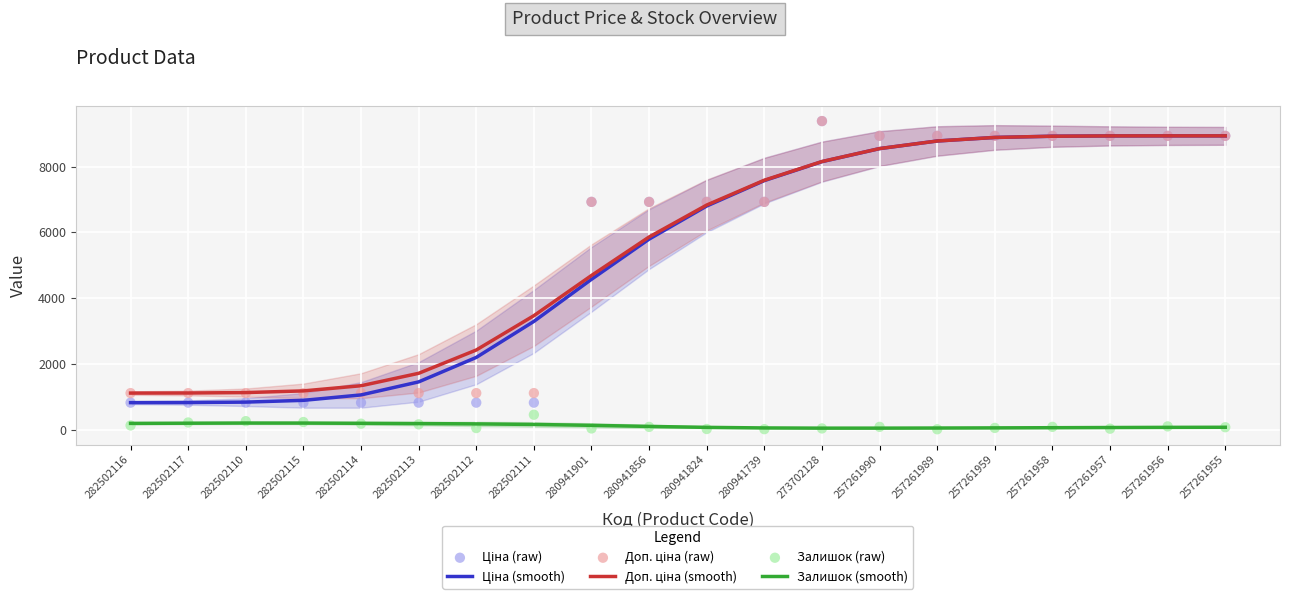

At which category is the sum across all series the highest?

257261956